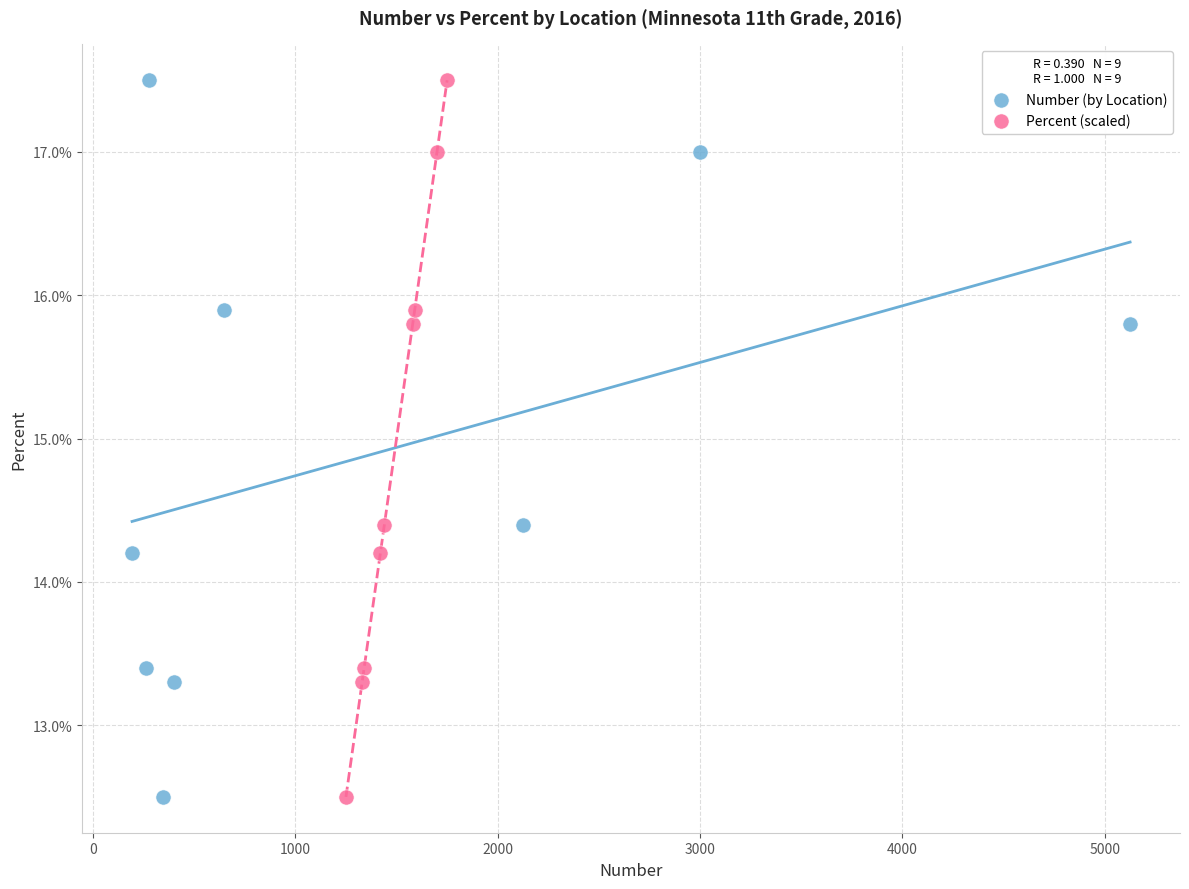

What are all the series names shown in the legend?

Number (by Location), Percent (scaled)